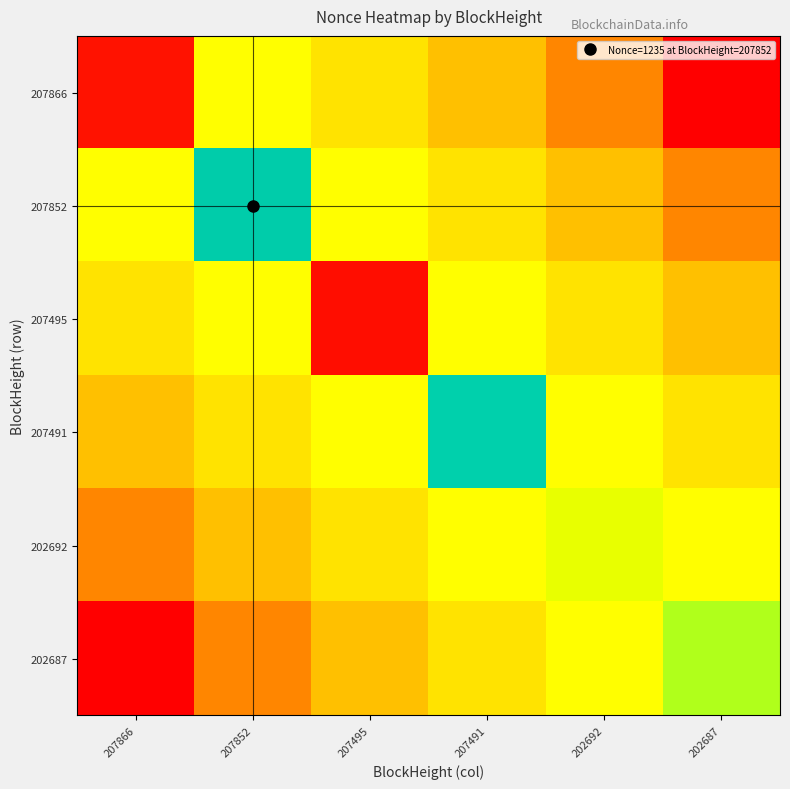

Reading left to right, list all the values displayed in this chart.

207866: 207866=2	207852=400	207495=300	207491=200	202692=100	202687=0
207852: 207866=400	207852=1235	207495=400	207491=300	202692=200	202687=100
207495: 207866=300	207852=400	207495=1	207491=400	202692=300	202687=200
207491: 207866=200	207852=300	207495=400	207491=1201	202692=400	202687=300
202692: 207866=100	207852=200	207495=300	207491=400	202692=500	202687=400
202687: 207866=0	207852=100	207495=200	207491=300	202692=400	202687=659